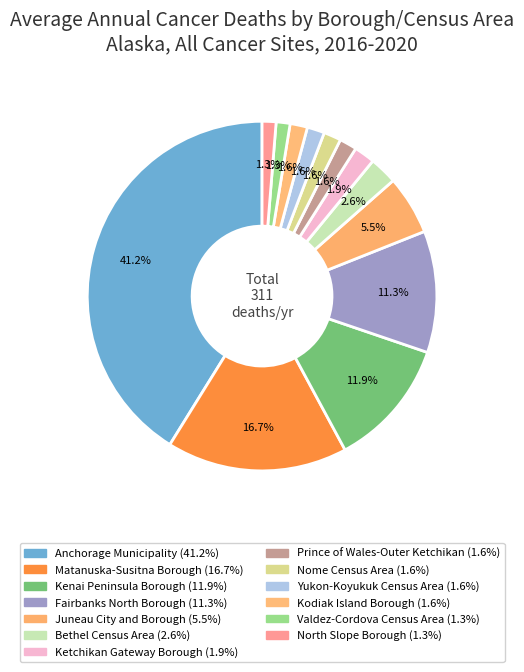

Count the number of slices in the pie.

13